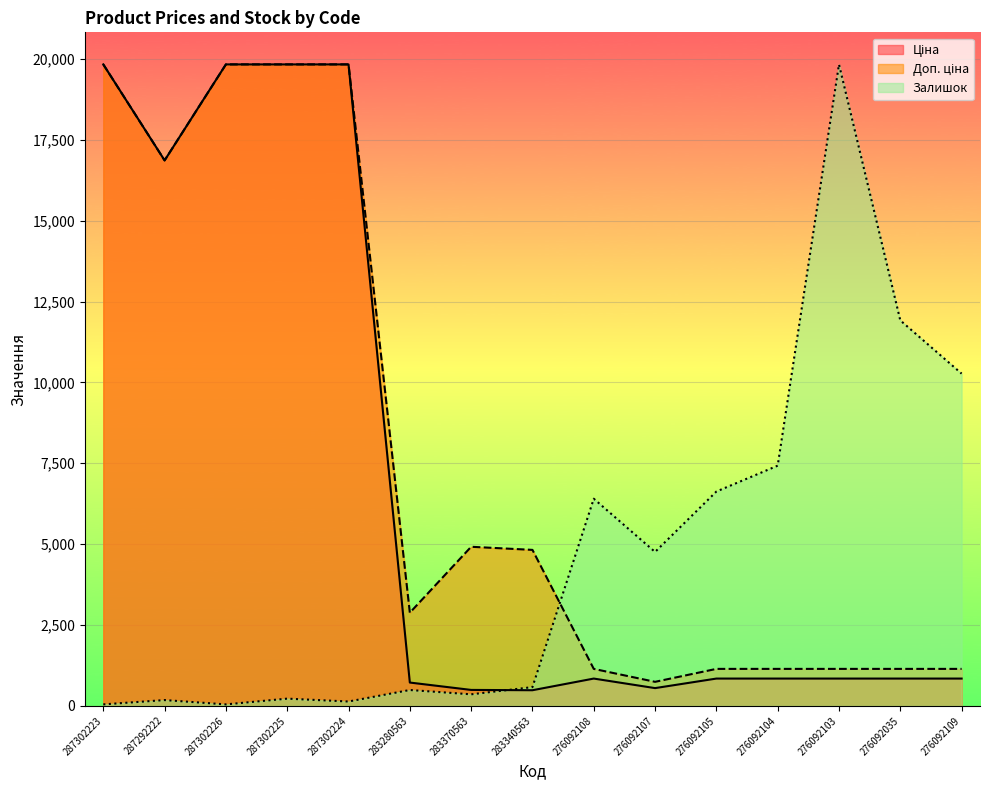

How many lines are shown in the chart?

3